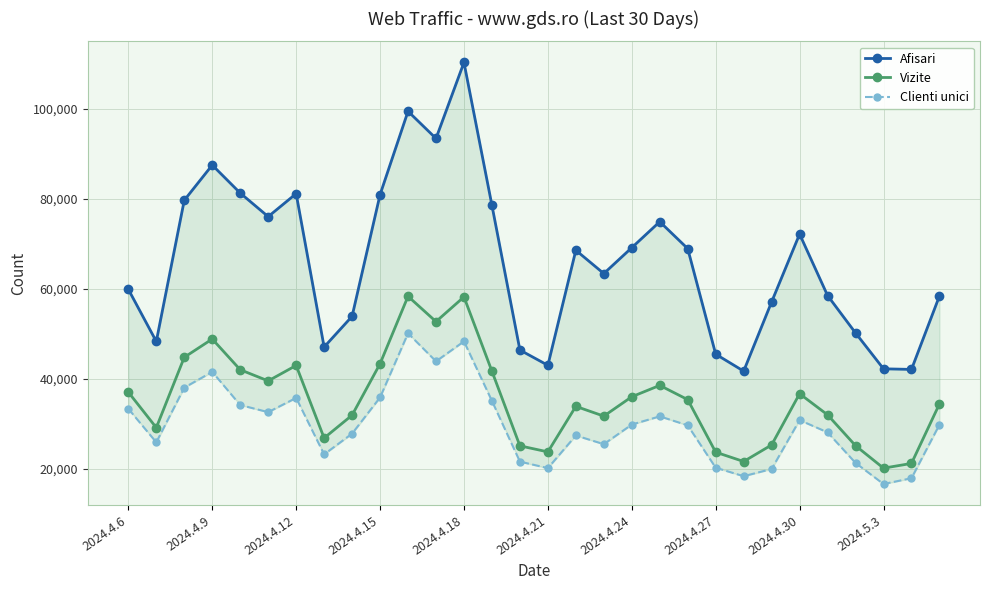

What is the minimum value shown in the chart?

16593